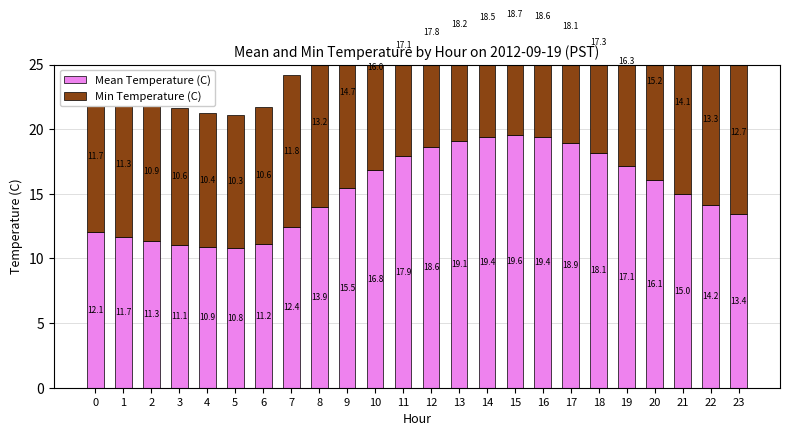

How many categories are shown in the chart?

24